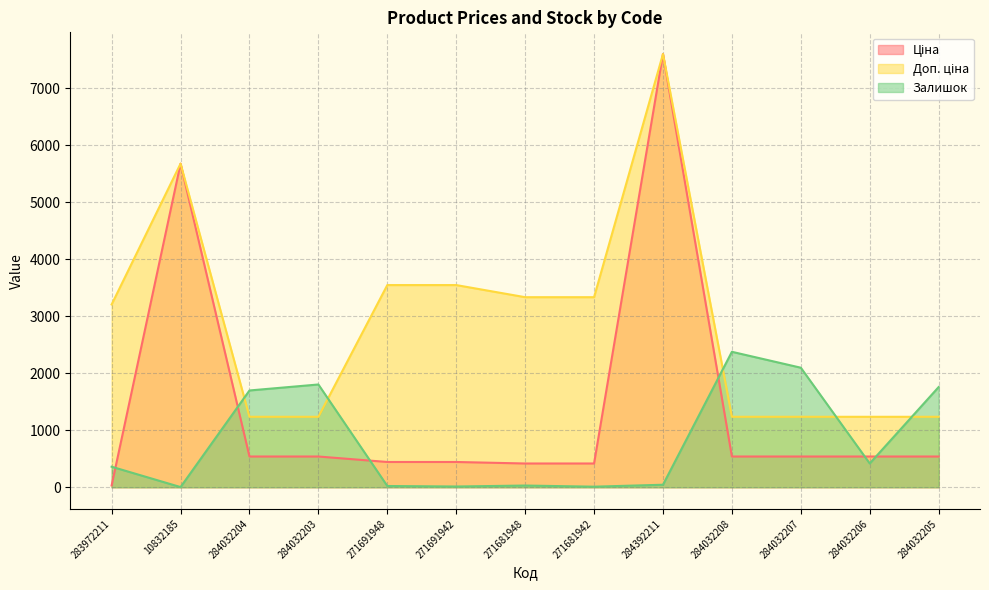

In Залишок, how many points are higher than both neighbors (excluding endpoints)?

3